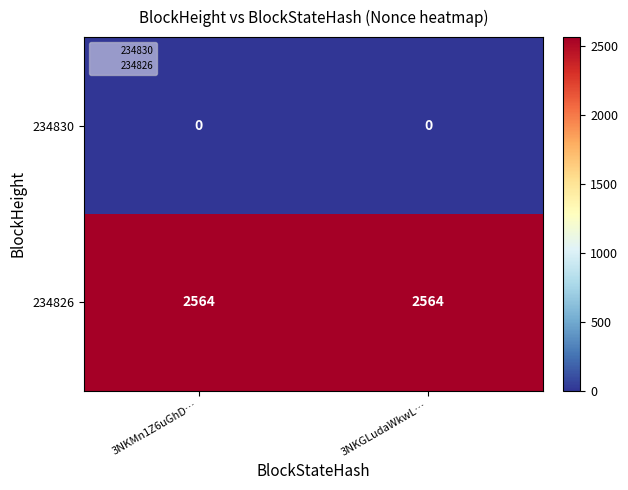

What is the highest value of the 234826 series?

2564